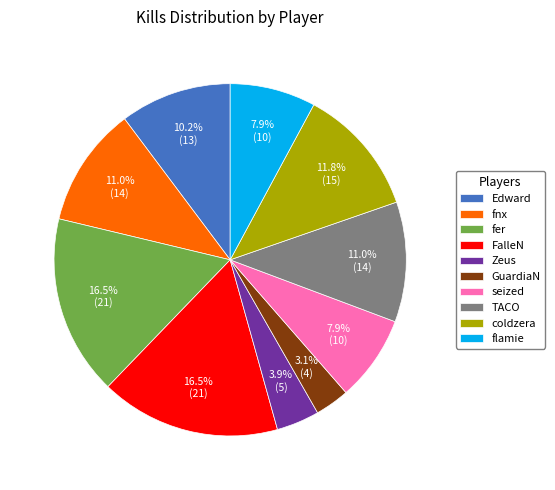

To the nearest percent, what is the combined percentage of fer and seized?

24%